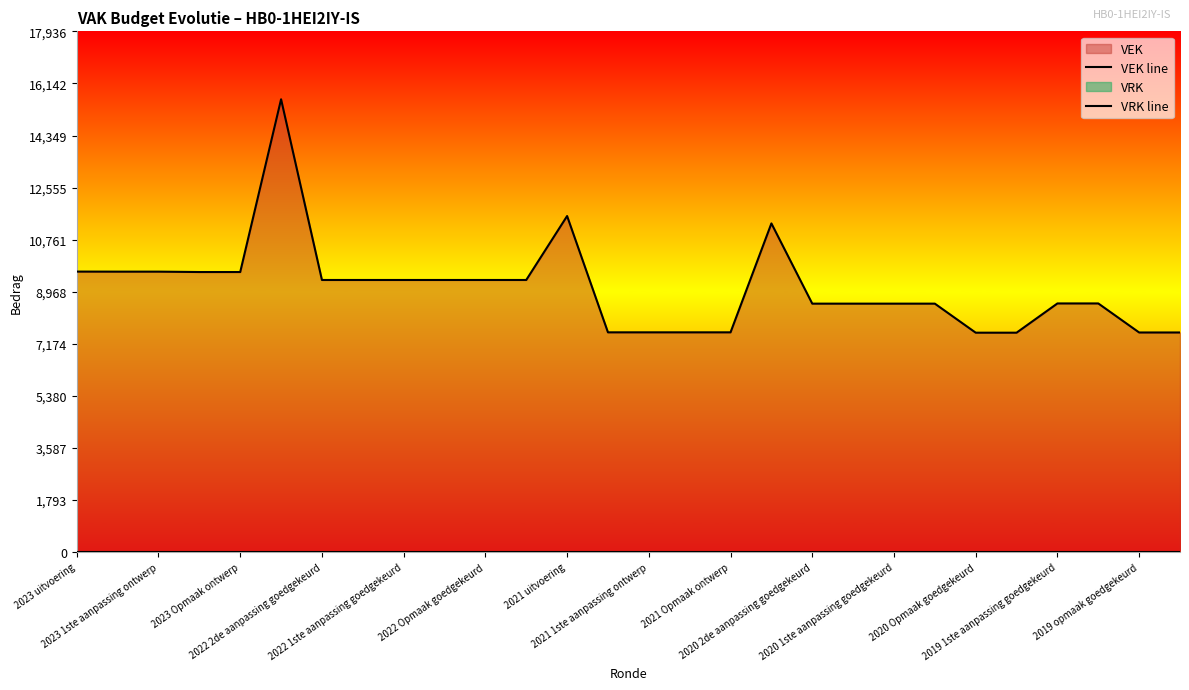

Which series has the largest total across all categories?

VEK line